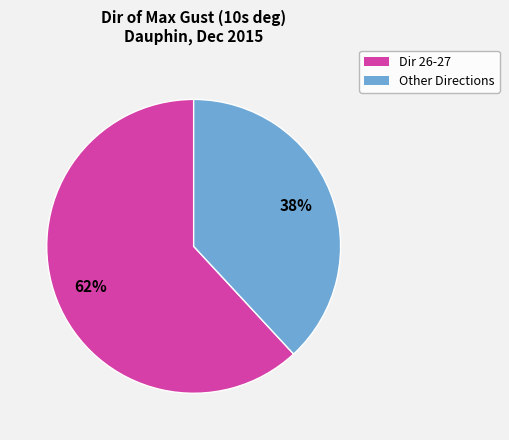

Is there a majority slice in this chart?

Yes